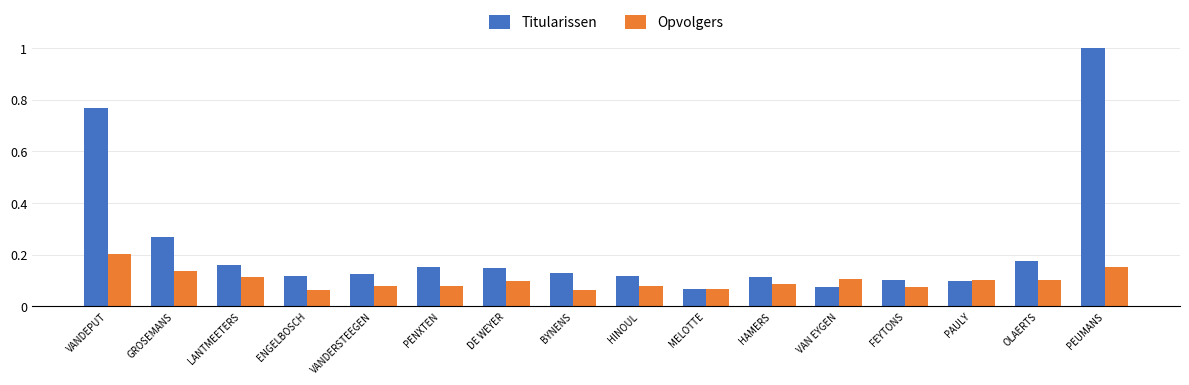

Is the value of Titularissen at PAULY greater than the value of Opvolgers at BYNENS?

Yes